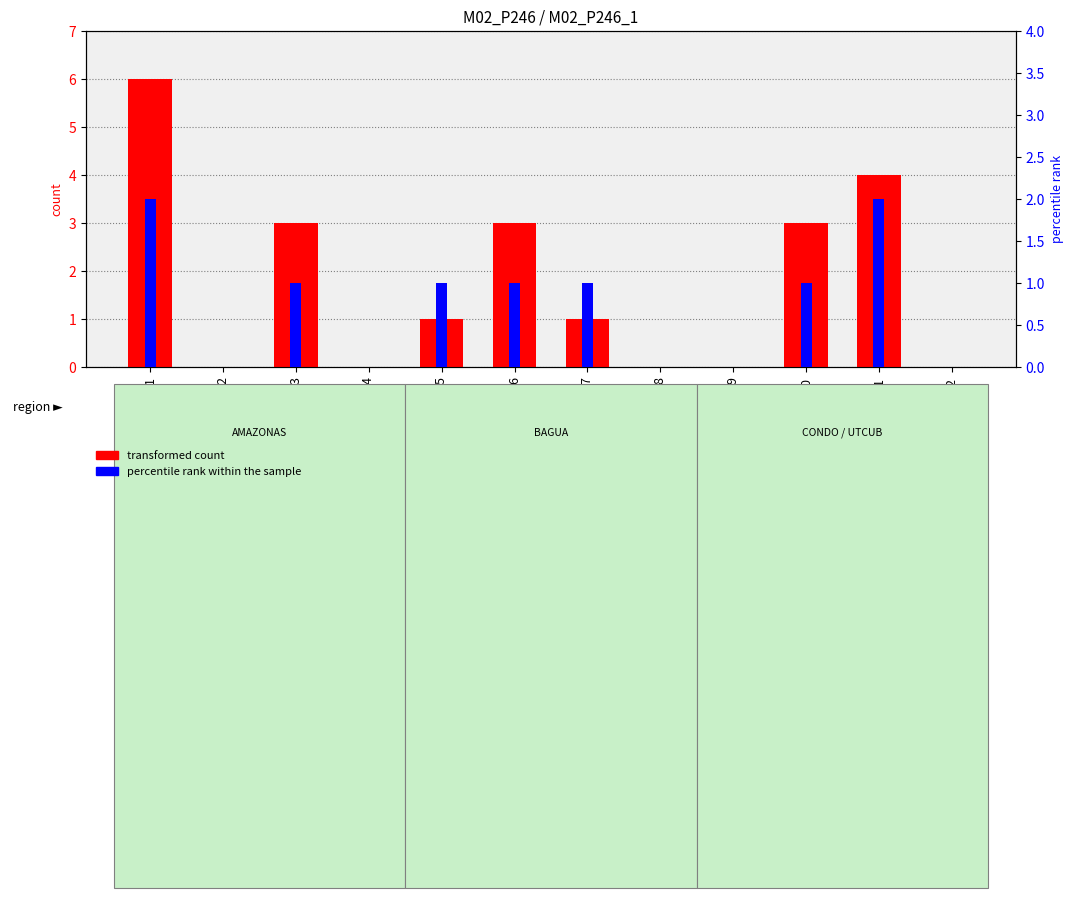

What is the difference between the maximum and minimum values in the percentile rank within the sample series?

2